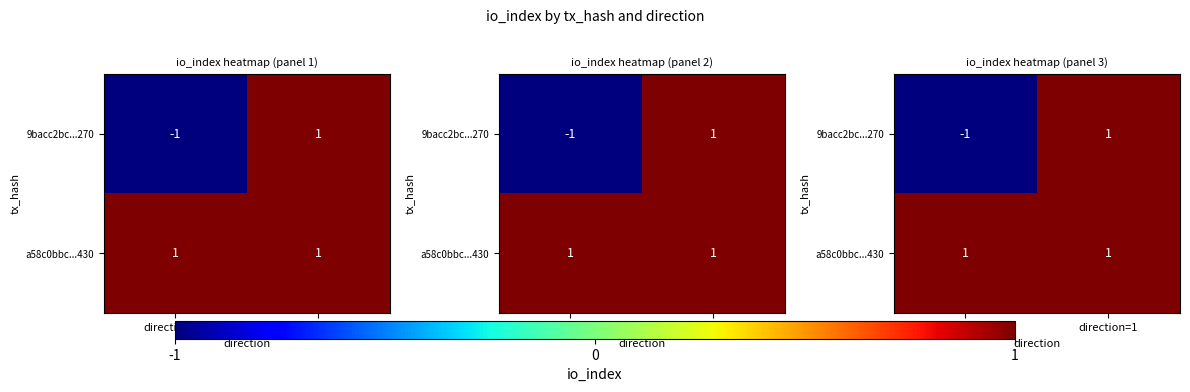

At how many categories does at least one series exceed 0?

2